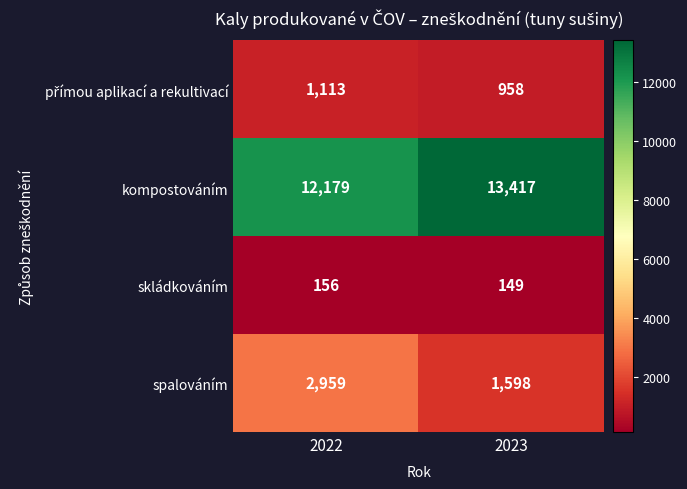

Which series has the largest range (max minus min)?

spalováním